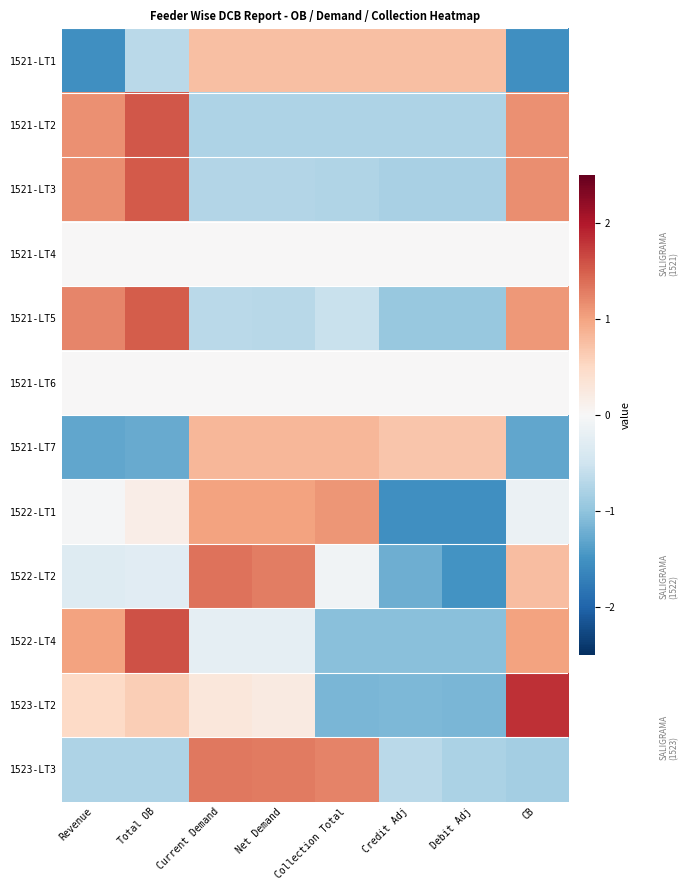

Reading left to right, transcribe all the data shown in this chart.

1521-LT1: Revenue=-1.5	Total OB=-0.7	Current Demand=0.8	Net Demand=0.8	Collection Total=0.8	Credit Adj=0.8	Debit Adj=0.8	CB=-1.5
1521-LT2: Revenue=1.1	Total OB=1.6	Current Demand=-0.8	Net Demand=-0.8	Collection Total=-0.8	Credit Adj=-0.8	Debit Adj=-0.8	CB=1.1
1521-LT3: Revenue=1.2	Total OB=1.5	Current Demand=-0.7	Net Demand=-0.7	Collection Total=-0.7	Credit Adj=-0.8	Debit Adj=-0.8	CB=1.2
1521-LT4: Revenue=0.0	Total OB=0.0	Current Demand=0.0	Net Demand=0.0	Collection Total=0.0	Credit Adj=0.0	Debit Adj=0.0	CB=0.0
1521-LT5: Revenue=1.2	Total OB=1.5	Current Demand=-0.7	Net Demand=-0.7	Collection Total=-0.5	Credit Adj=-1.0	Debit Adj=-1.0	CB=1.1
1521-LT6: Revenue=0.0	Total OB=0.0	Current Demand=0.0	Net Demand=0.0	Collection Total=0.0	Credit Adj=0.0	Debit Adj=0.0	CB=0.0
1521-LT7: Revenue=-1.3	Total OB=-1.3	Current Demand=0.8	Net Demand=0.8	Collection Total=0.8	Credit Adj=0.7	Debit Adj=0.7	CB=-1.3
1522-LT1: Revenue=-0.0	Total OB=0.2	Current Demand=1.0	Net Demand=1.0	Collection Total=1.1	Credit Adj=-1.5	Debit Adj=-1.5	CB=-0.2
1522-LT2: Revenue=-0.3	Total OB=-0.3	Current Demand=1.4	Net Demand=1.3	Collection Total=-0.1	Credit Adj=-1.2	Debit Adj=-1.5	CB=0.8
1522-LT4: Revenue=1.0	Total OB=1.6	Current Demand=-0.2	Net Demand=-0.2	Collection Total=-1.1	Credit Adj=-1.1	Debit Adj=-1.1	CB=1.0
1523-LT2: Revenue=0.5	Total OB=0.6	Current Demand=0.3	Net Demand=0.2	Collection Total=-1.2	Credit Adj=-1.1	Debit Adj=-1.2	CB=1.8
1523-LT3: Revenue=-0.8	Total OB=-0.8	Current Demand=1.3	Net Demand=1.3	Collection Total=1.2	Credit Adj=-0.7	Debit Adj=-0.8	CB=-0.9